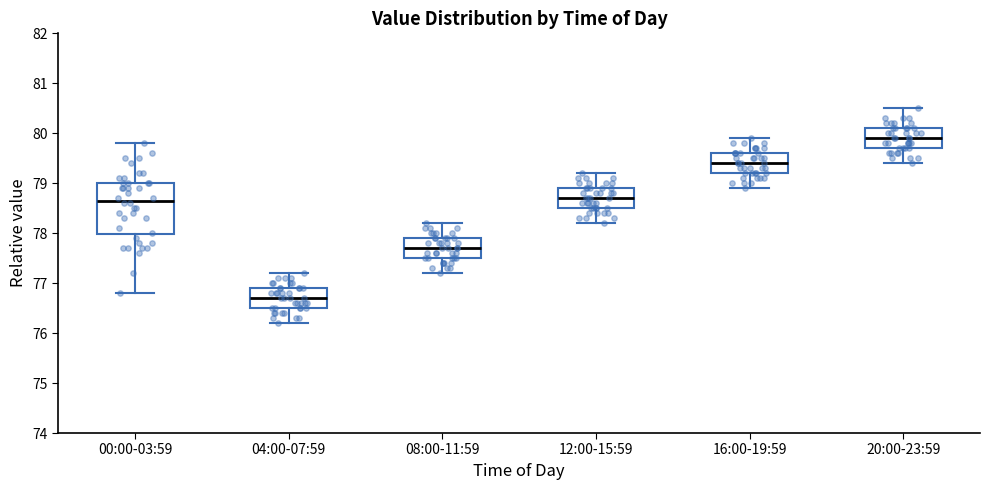

Which box's median line is the highest?

20:00-23:59